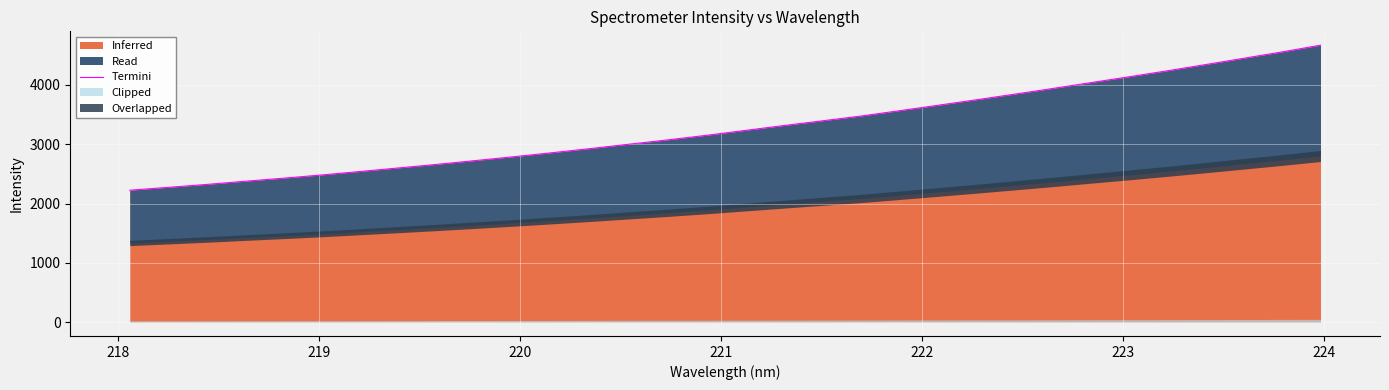

What is the minimum value for Inferred?

2224.0